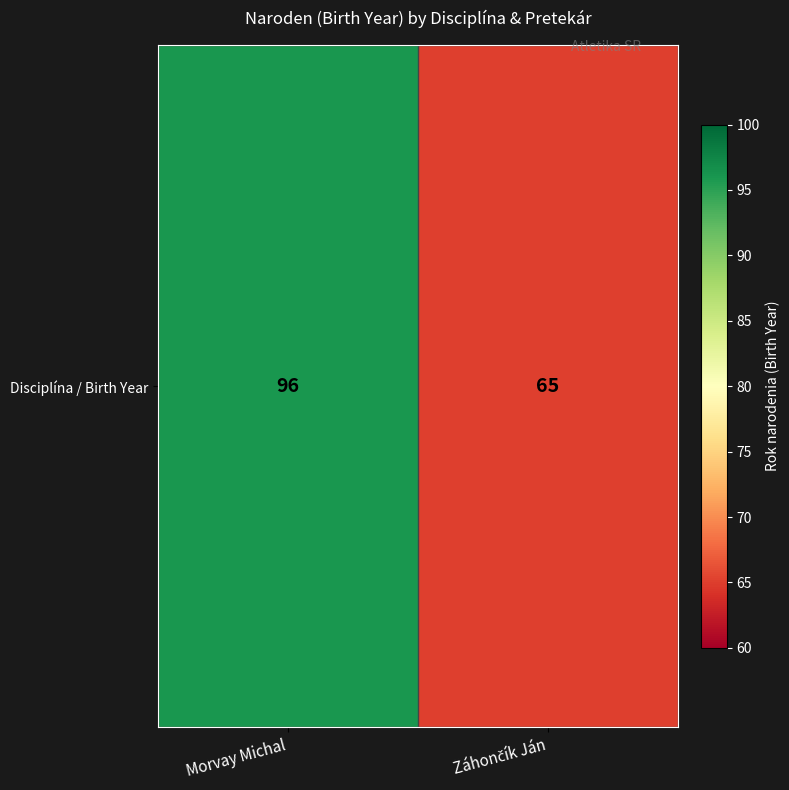

What is the average value?

80